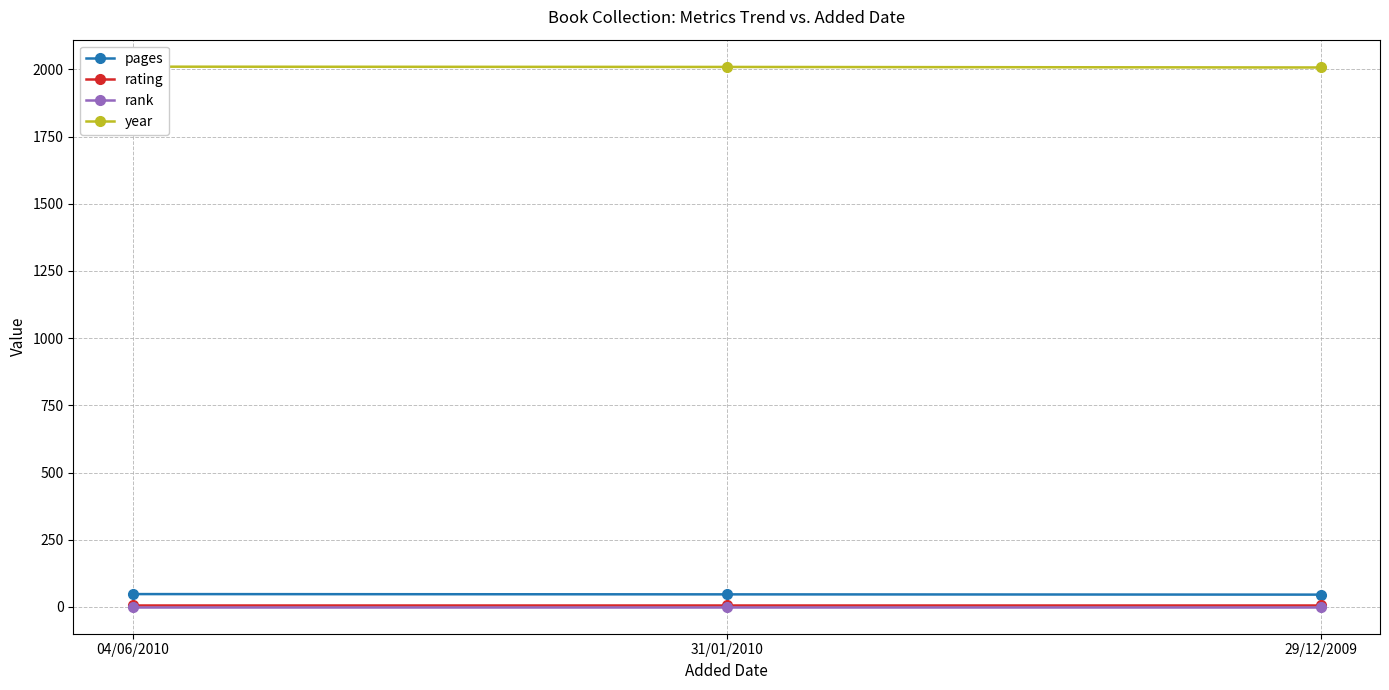

Which series changed the most between 31/01/2010 and 29/12/2009?

year